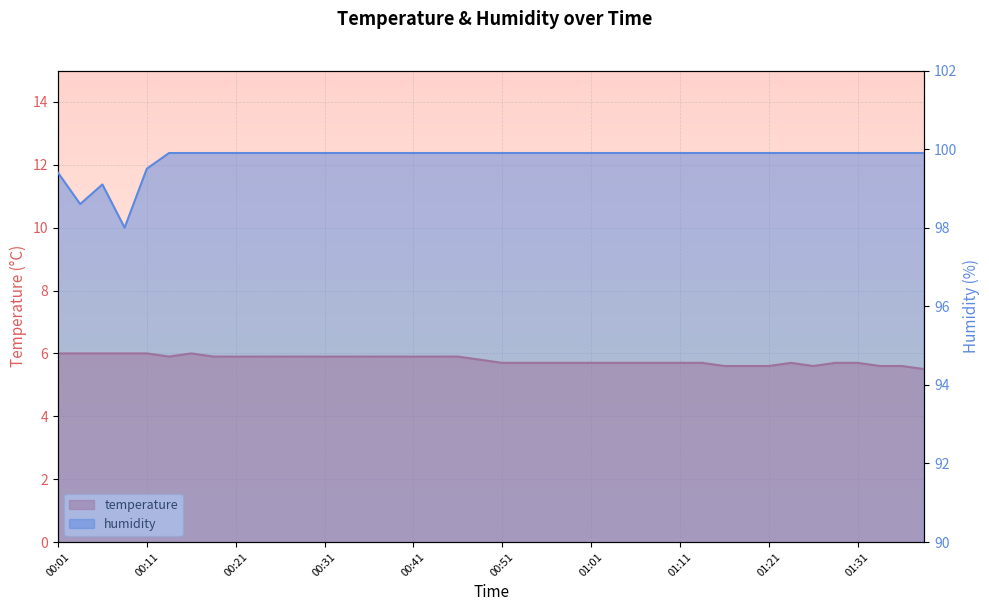

At which label is temperature closest to 5?

01:38